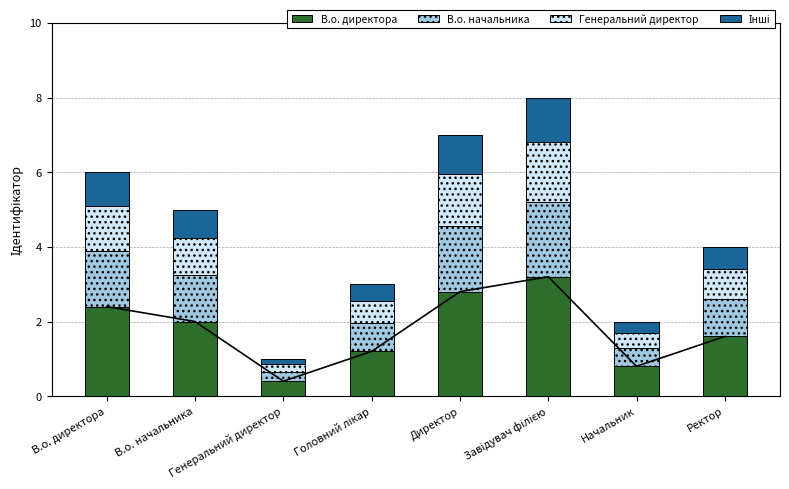

What is the label of the 4th bar from the left?

Головний лікар